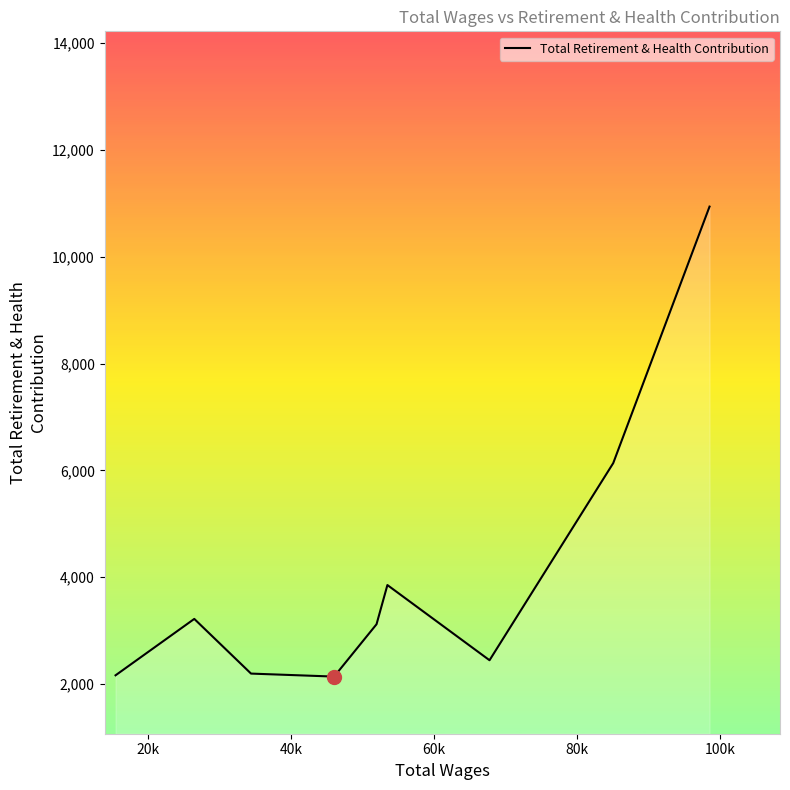

What is the difference between the maximum and second lowest values?

8777